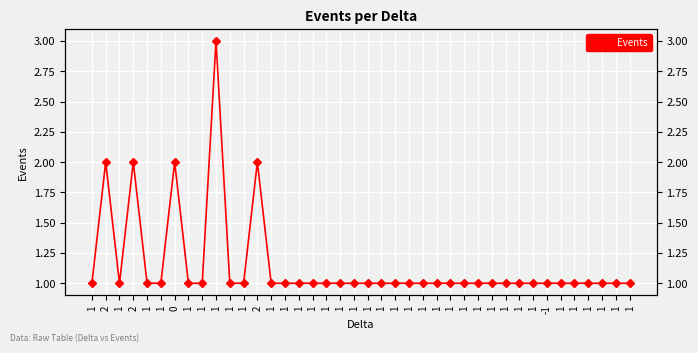

What is the difference between the second highest and minimum values?

1